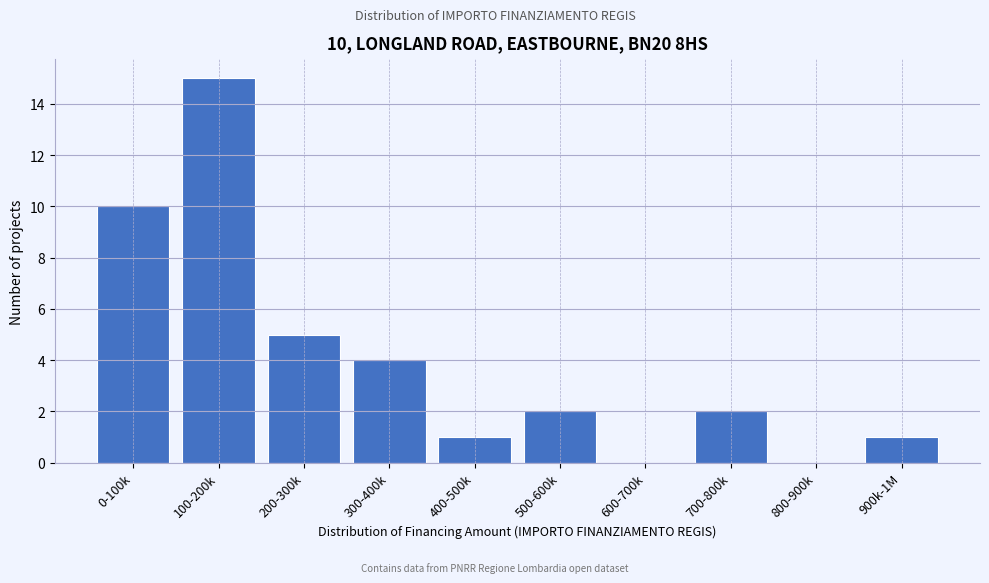

Reading right to left, list all the values displayed in this chart.

900k-1M=1	800-900k=0	700-800k=2	600-700k=0	500-600k=2	400-500k=1	300-400k=4	200-300k=5	100-200k=15	0-100k=10